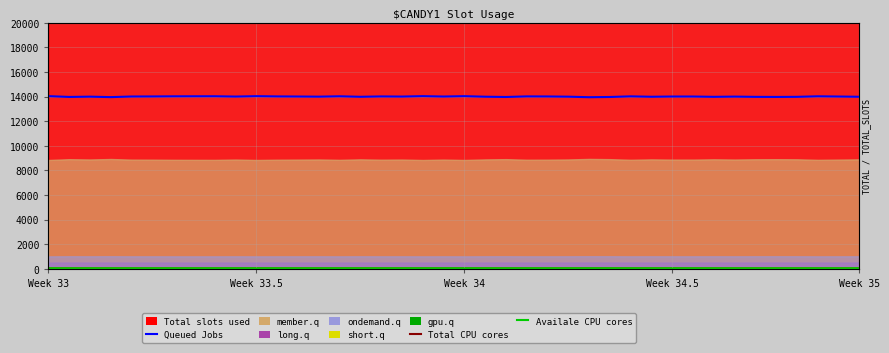

True or false: Queued Jobs and Total CPU cores intersect in this chart.

False